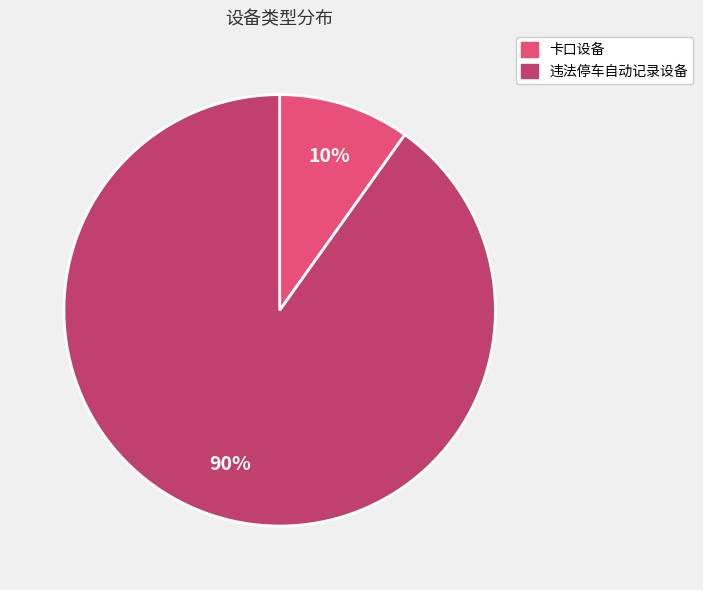

To the nearest percent, what is the average slice percentage?

50%